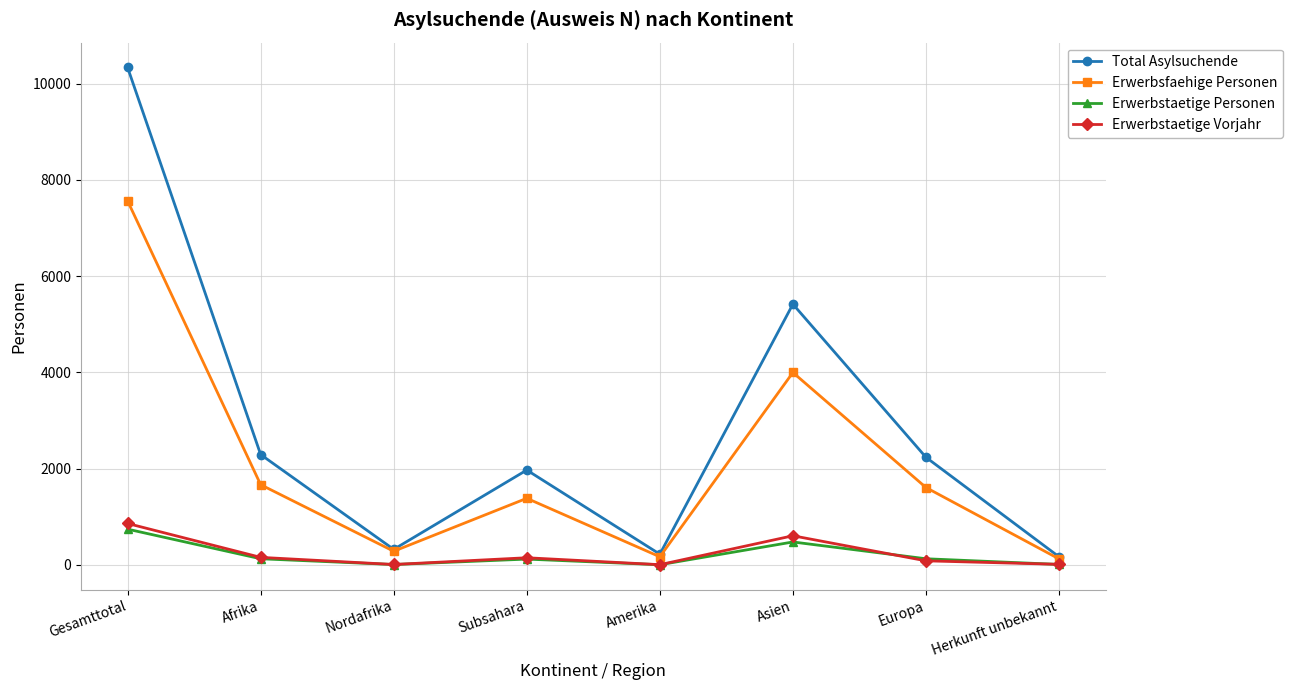

The value of Total Asylsuchende at Subsahara is 1970. True or false?

True